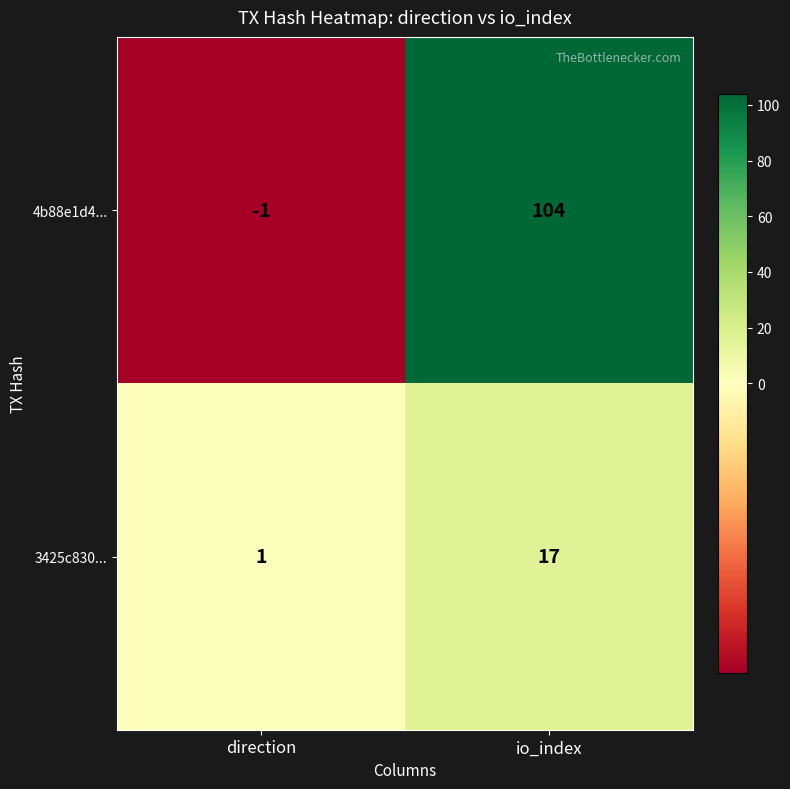

Reading left to right, what are all the values shown in this chart?

4b88e1d4...: -1	104
3425c830...: 1	17